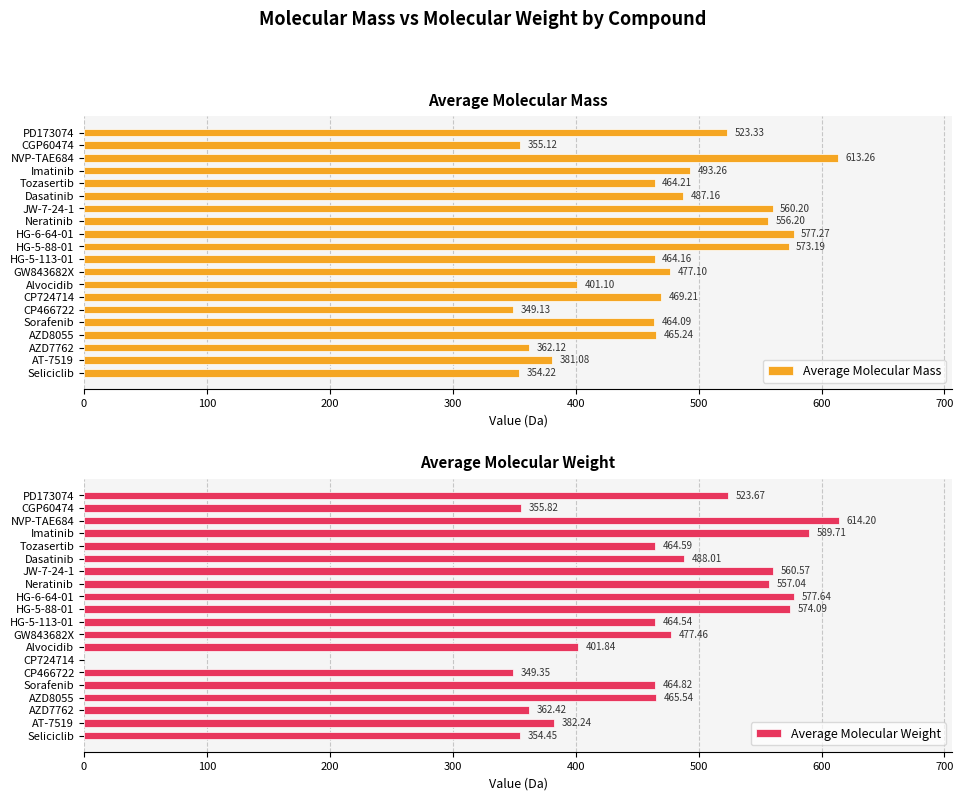

What are all the series names shown in the legend?

Average Molecular Mass, Average Molecular Weight